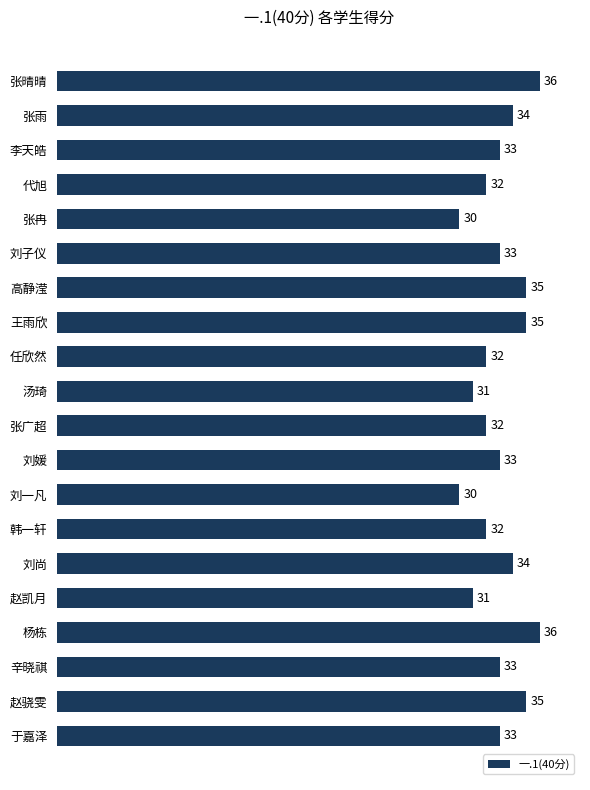

Are the bars horizontal?

Yes